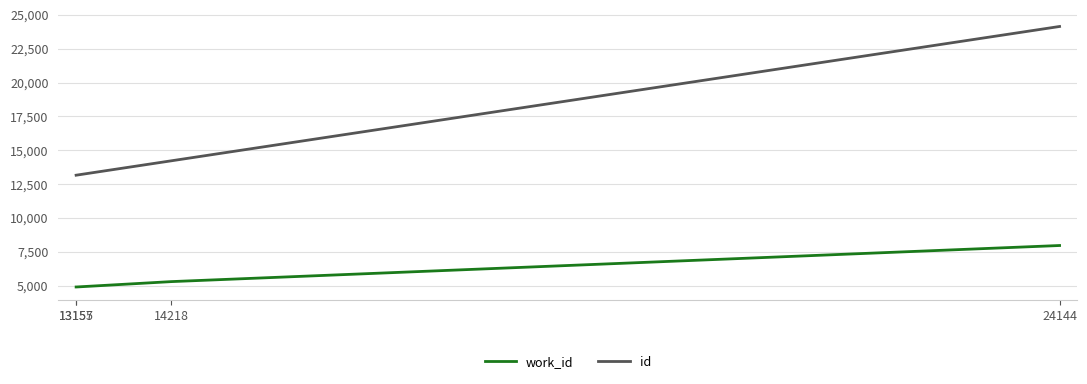

Between 13155 and 14218, which series saw the biggest shift?

id